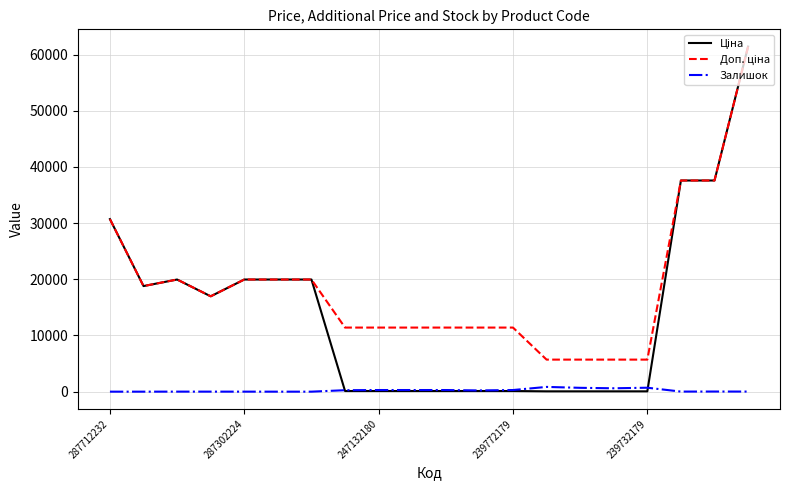

List the series in order of their overall mean, lowest first.

Залишок, Ціна, Доп. ціна